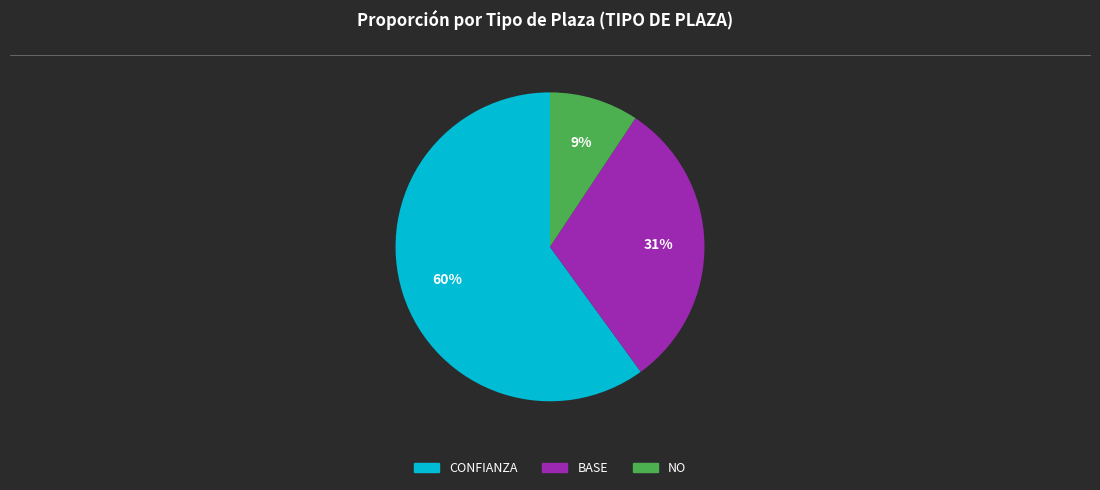

What is the smallest slice in the pie chart?

NO